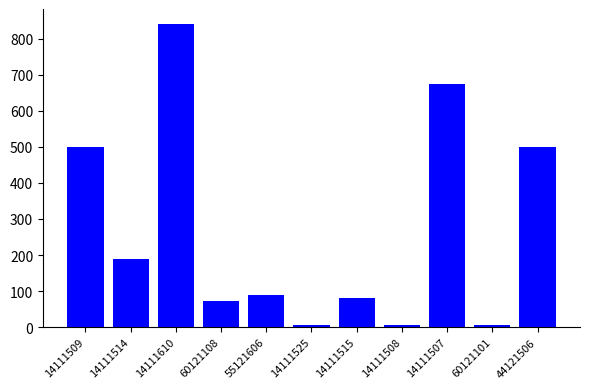

How many data points are less than 90?

5